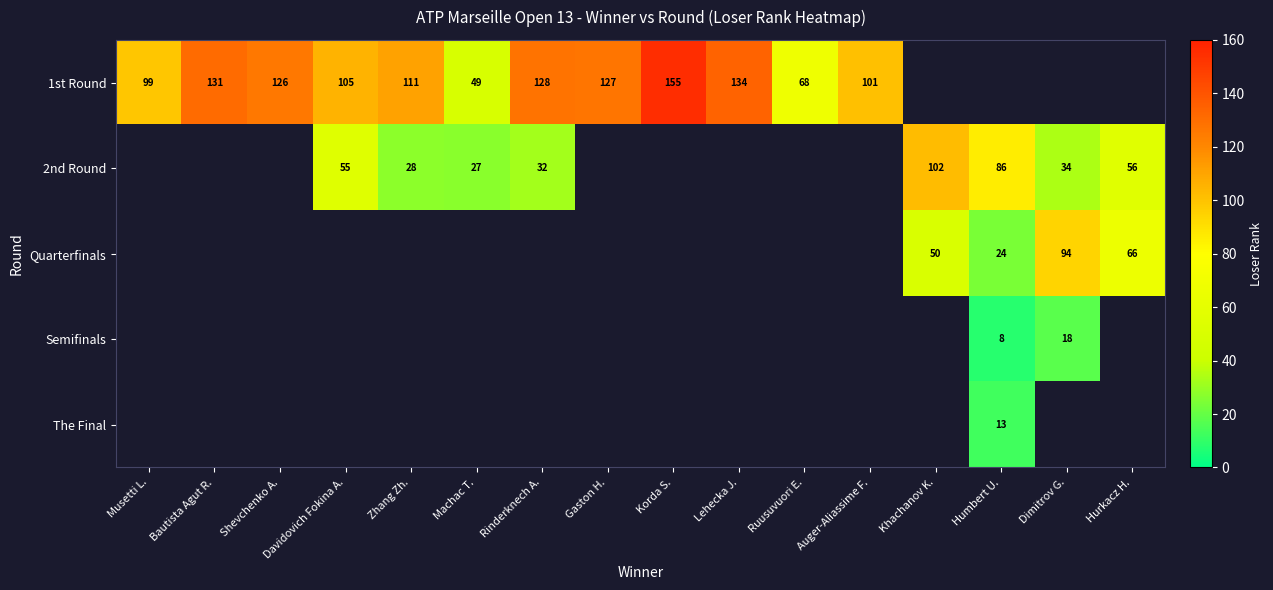

True or false: 1st Round has a value of 57 at Zhang Zh..

False